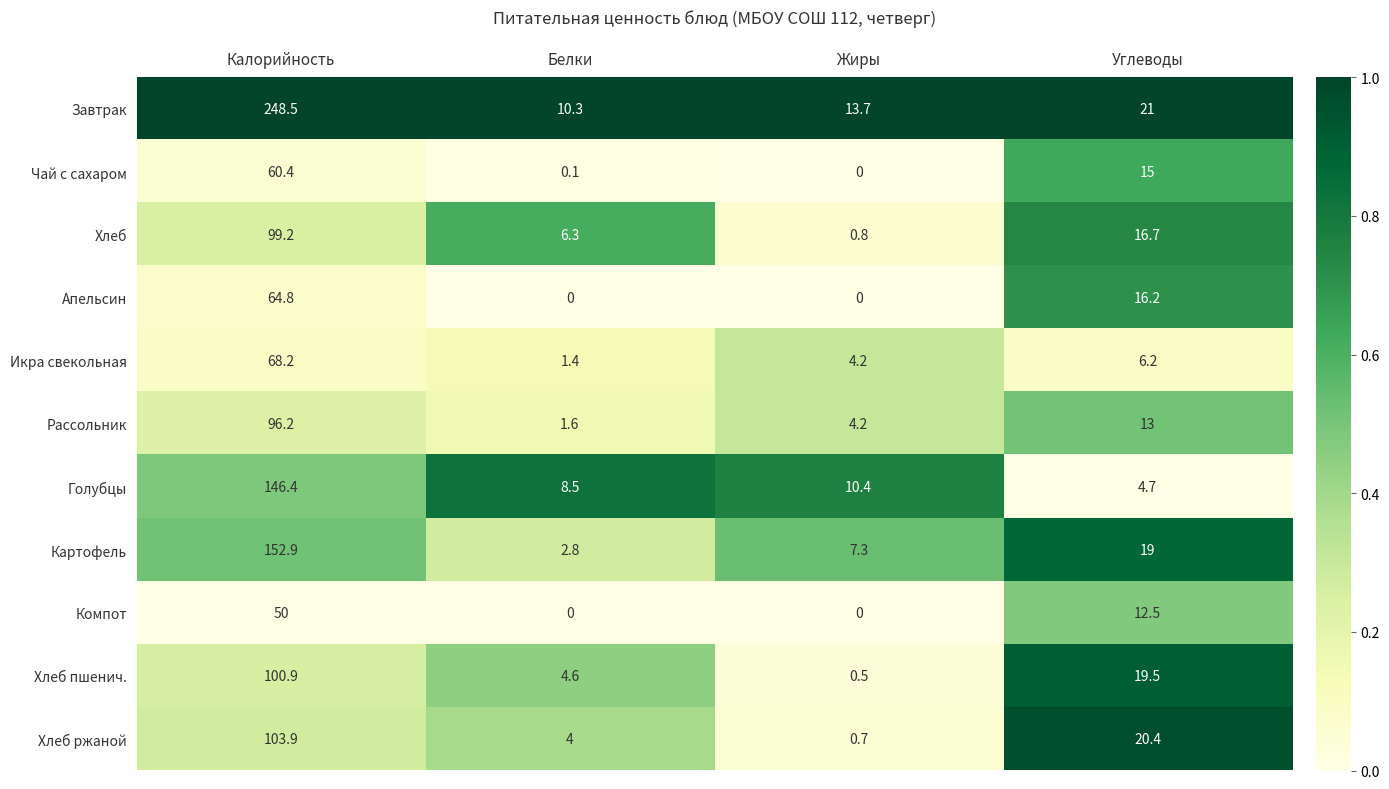

What is the difference between the Хлеб ржаной values at Жиры and Белки?

3.3